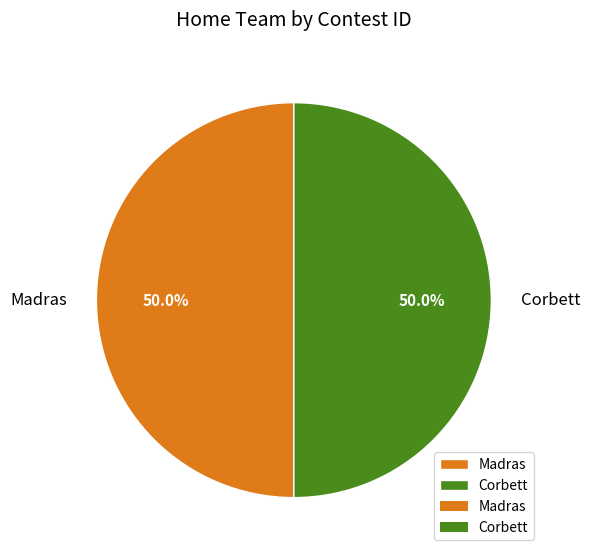

What percentage is NOT represented by Madras?

50.0%